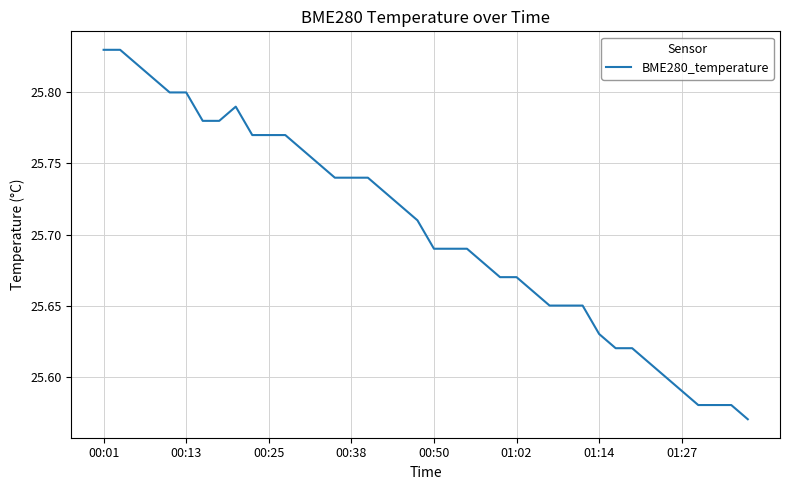

Does the chart display data point markers on the line(s)?

No